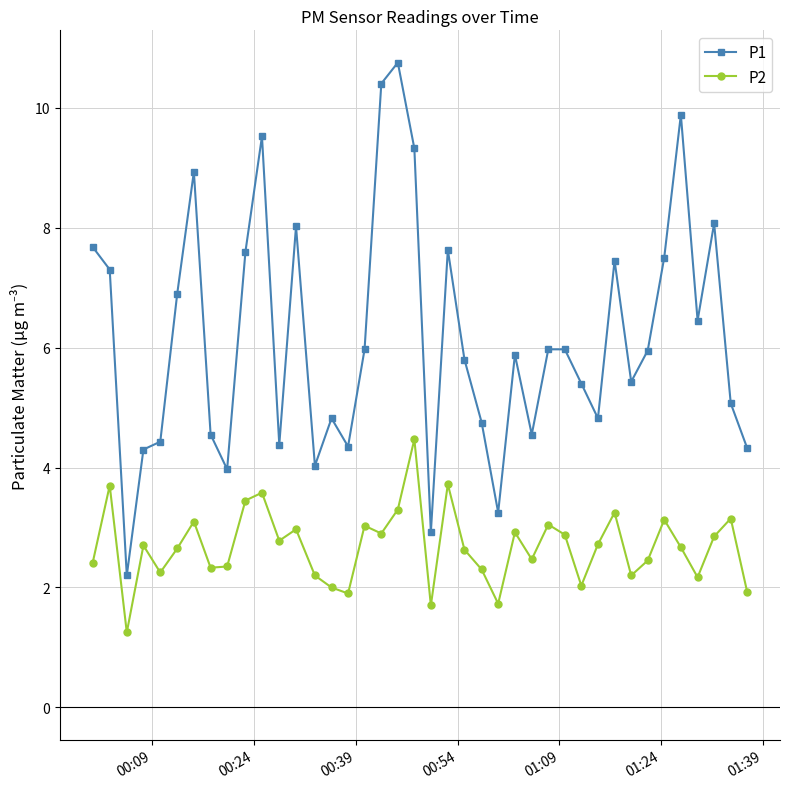

True or false: P1 has more than 0 interior local peaks.

True